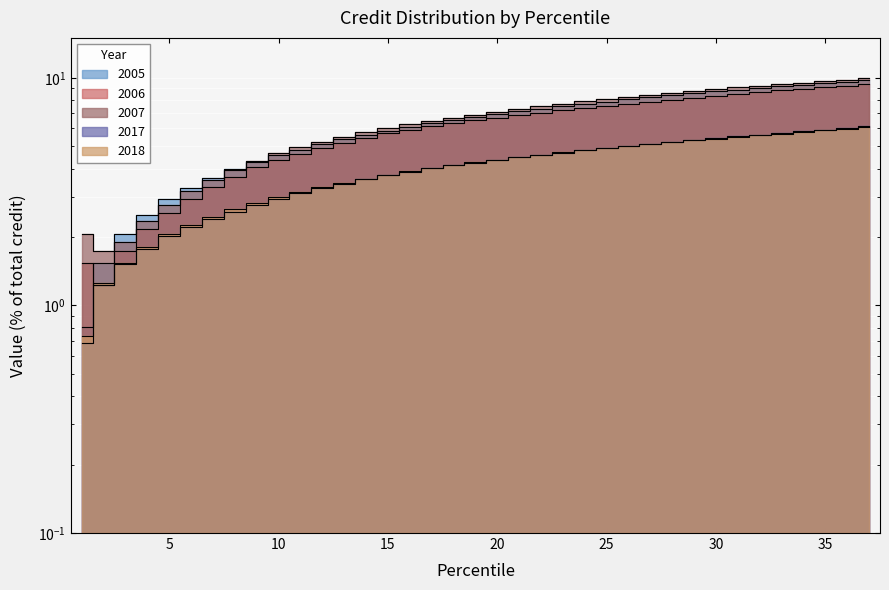

What is the difference between the highest and lowest values at 8?

1.4